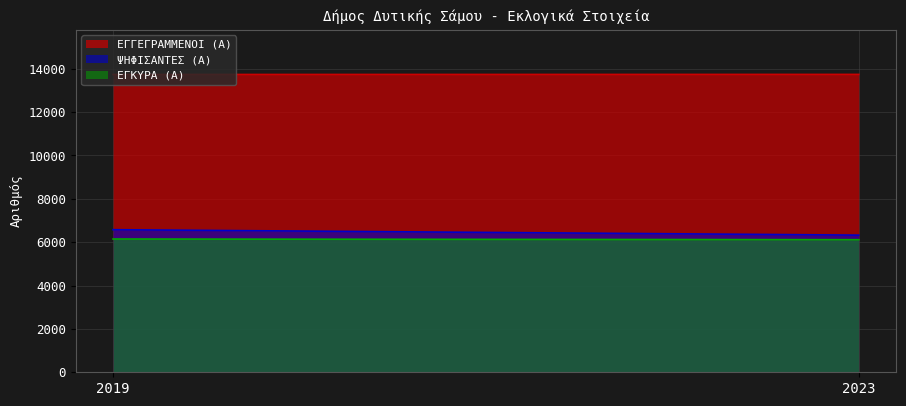

Is the value of ΕΓΚΥΡΑ (Α) at 2019 greater than the value of ΨΗΦΙΣΑΝΤΕΣ (Α) at 2019?

No